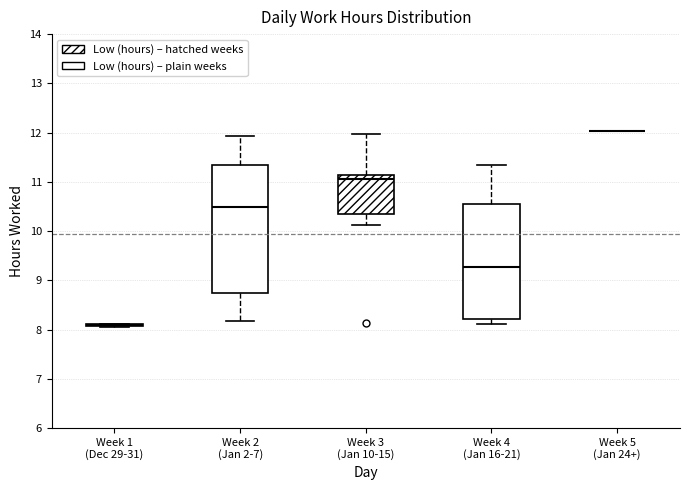

Reading left to right, read every box against the y-axis: the position of its median line, the range the box covers, and the ends of its whiskers. The values are not printed on the chart, so give them approximately, as read against the axis.

Week 1 (Dec 29-31): box collapsed to a line at 8.1, whiskers 8.1 to 8.1
Week 2 (Jan 2-7): median 10.5, box 8.7 to 11.3, whiskers 8.2 to 11.9
Week 3 (Jan 10-15): median 11.1 (just below the box's upper edge), box 10.3 to 11.1, whiskers 10.1 to 12.0
Week 4 (Jan 16-21): median 9.3, box 8.2 to 10.6, whiskers 8.1 to 11.3
Week 5 (Jan 24+): box collapsed to a line at 12.0, whiskers 12.0 to 12.0